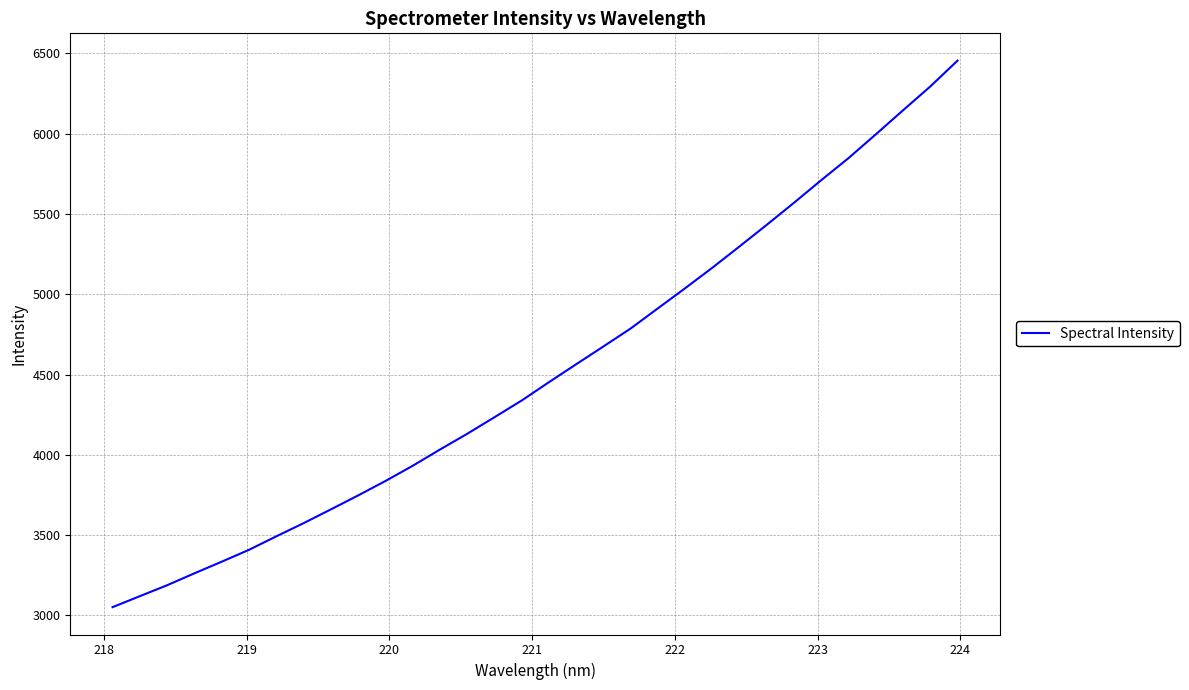

What is the average value?

4521.8